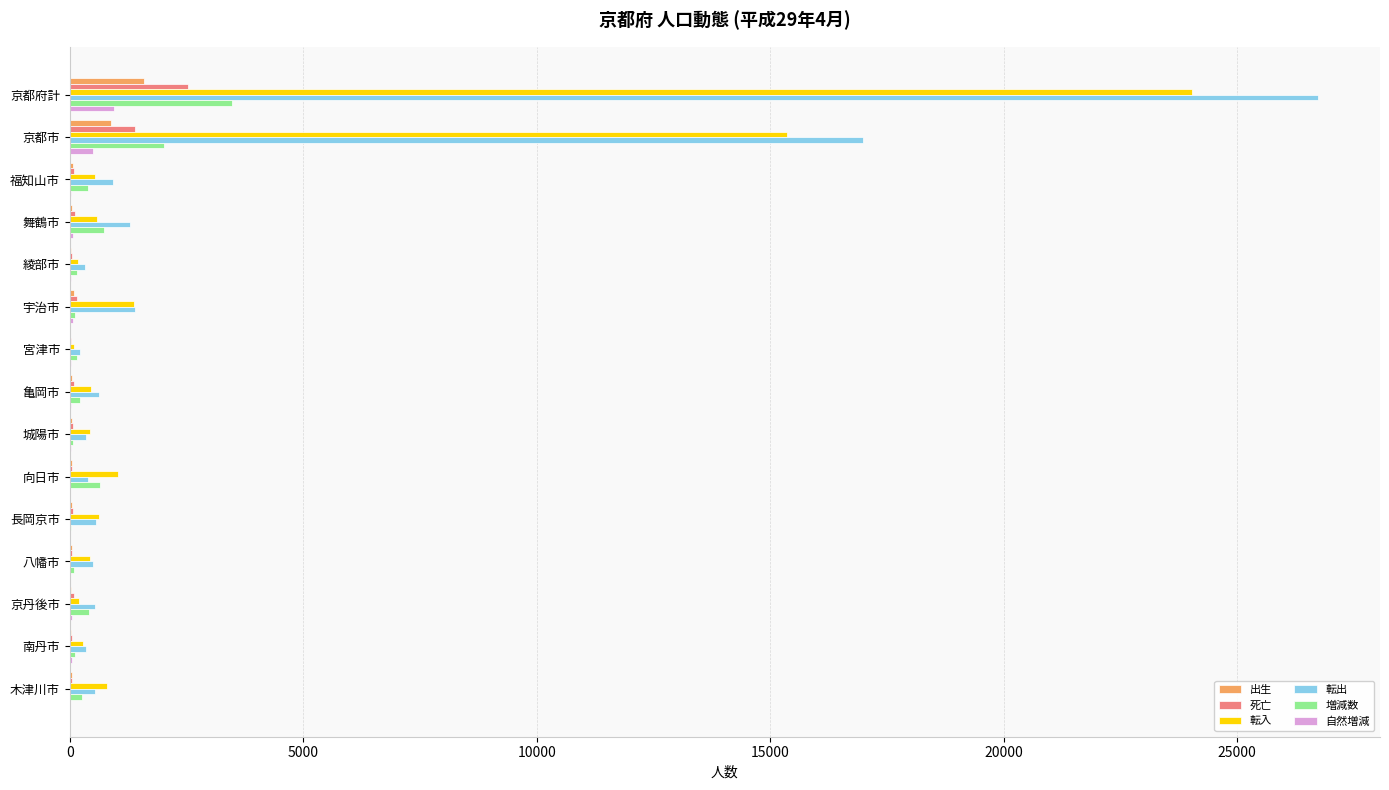

What is the maximum value shown in the chart?

26725